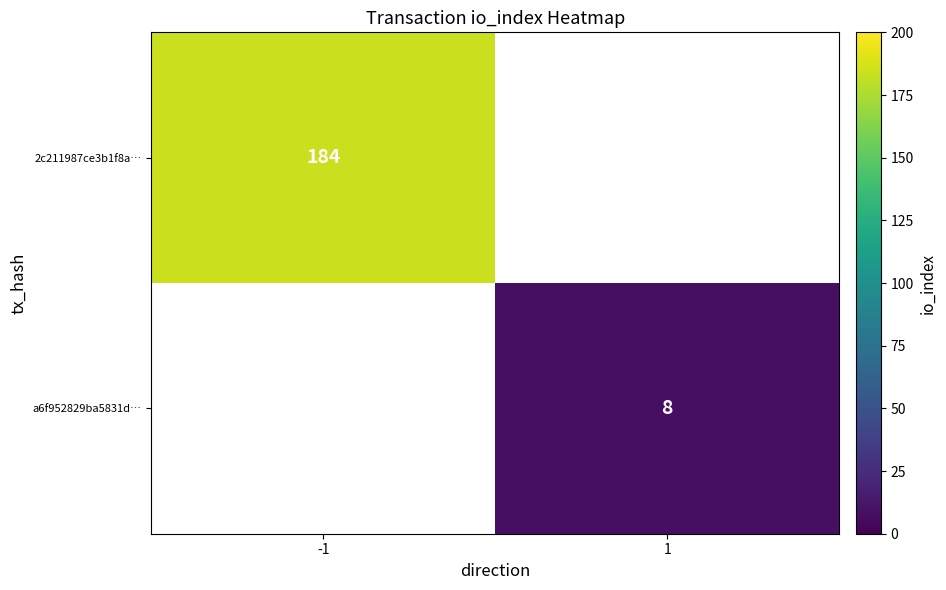

Is it true that 2c211987ce3b1f8a… equals 294 at -1?

False